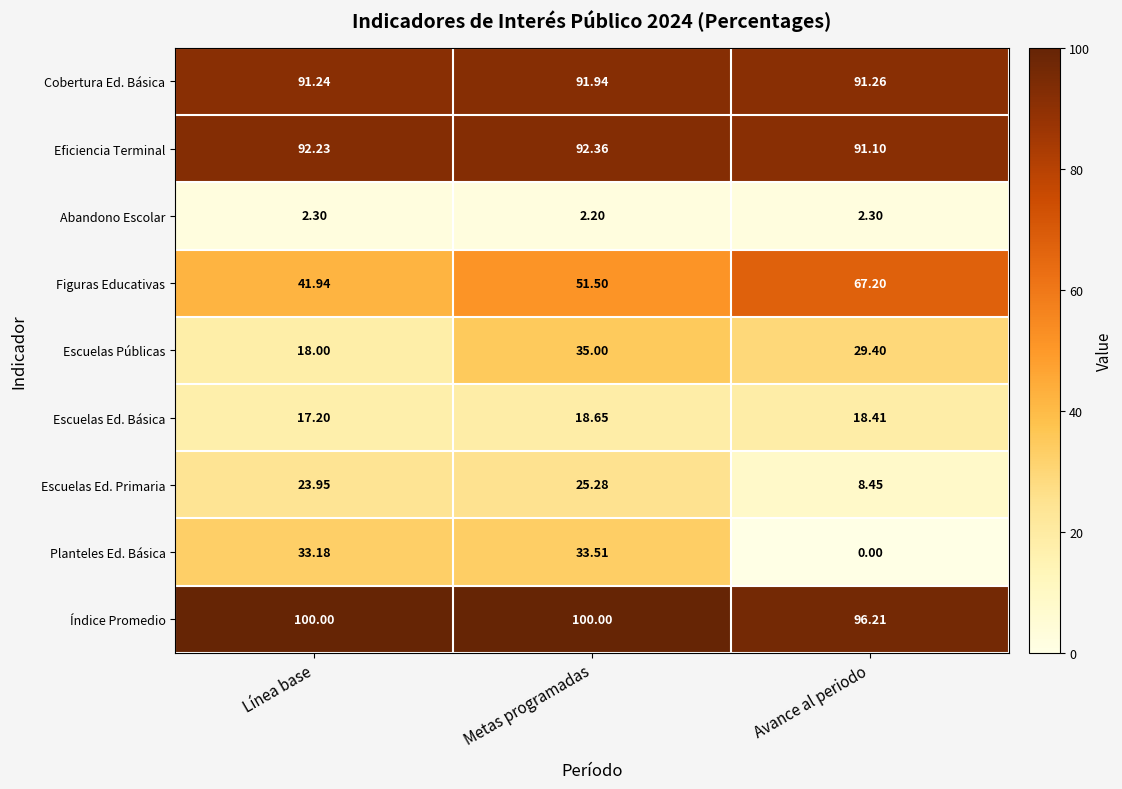

What is the total value across all series at Avance al periodo?

404.3